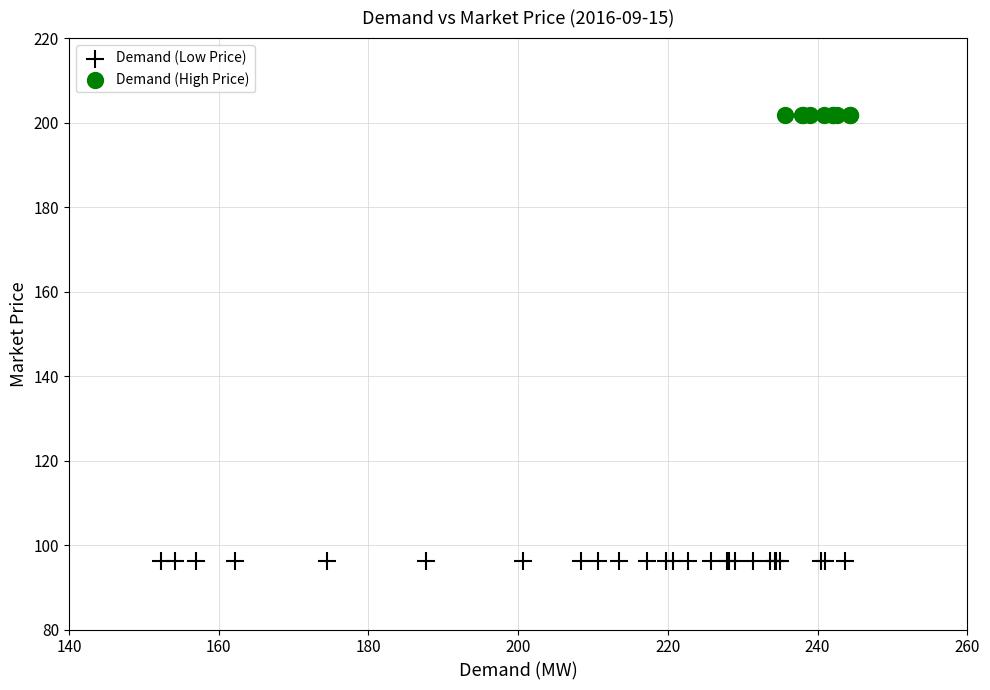

Which series contains the lowest Y value?

Demand (Low Price)